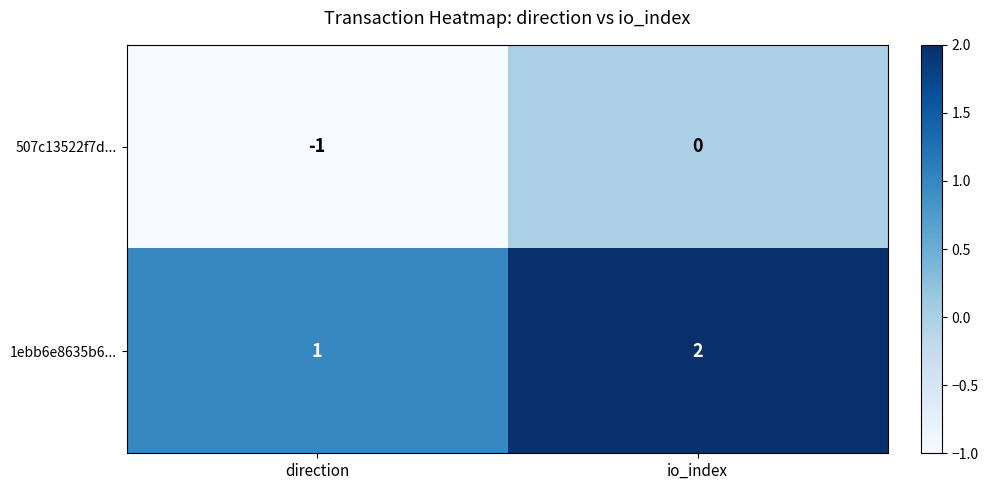

Reading right to left, list all the values displayed in this chart.

507c13522f7d...: io_index=0	direction=-1
1ebb6e8635b6...: io_index=2	direction=1